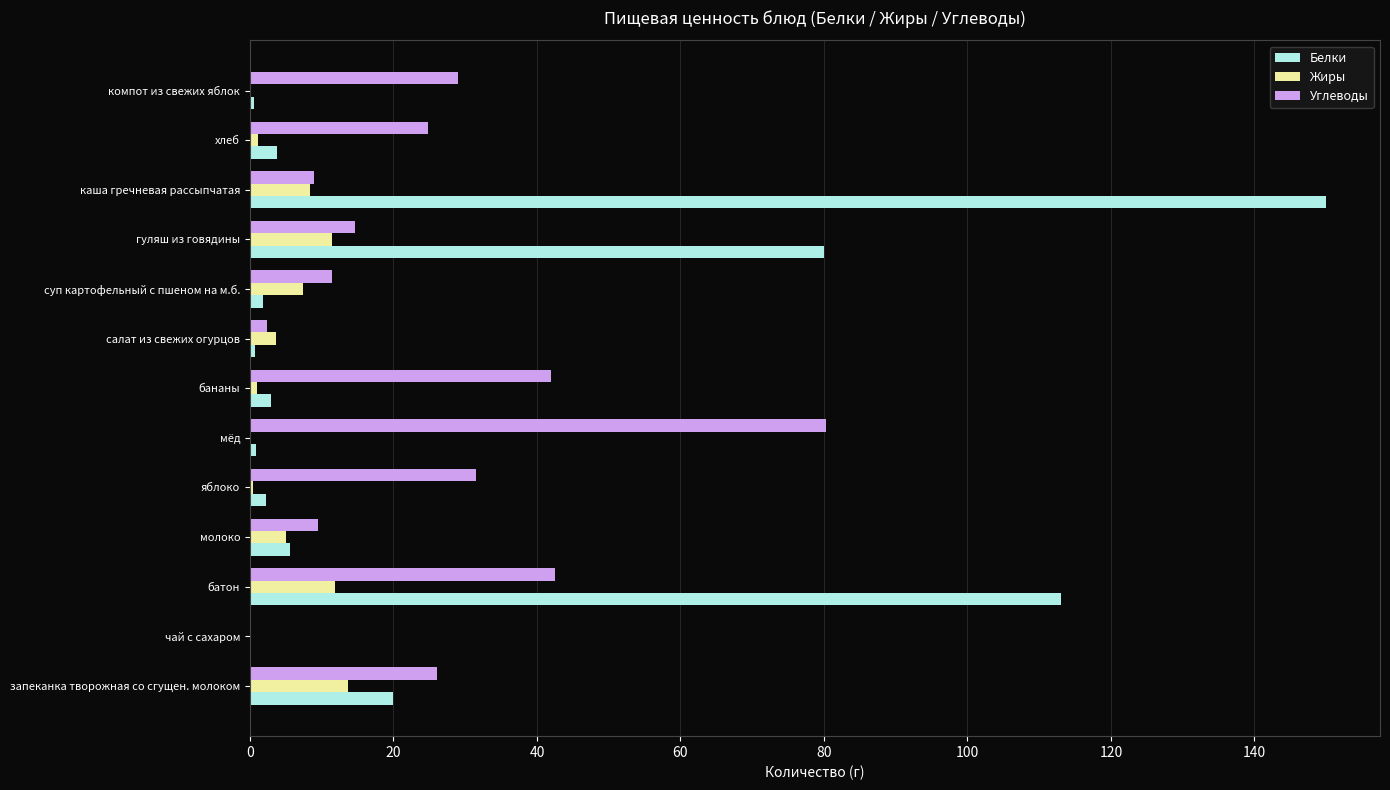

At which label is Белки closest to 75?

гуляш из говядины